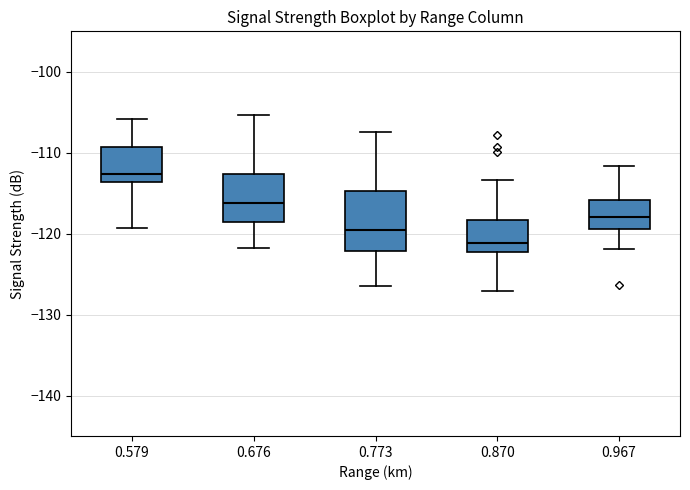

Comparing the boxes themselves (not the whiskers), which one is the tallest?

0.773